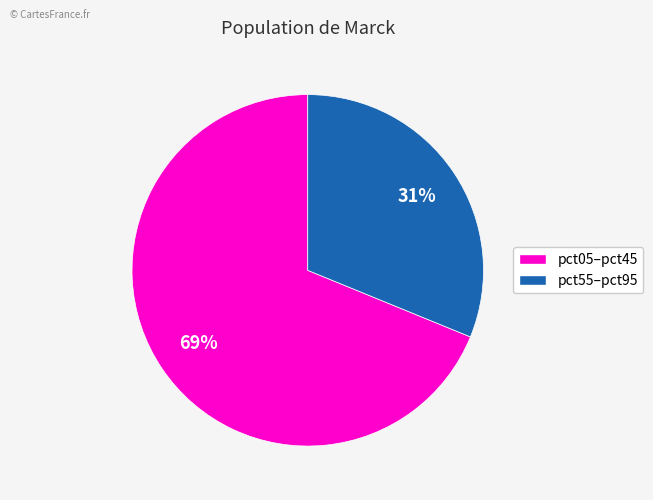

True or false: pct05–pct45 accounts for 69% of the total.

True